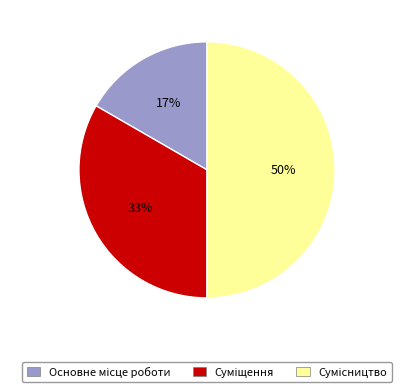

To the nearest percent, what is the difference between the largest and smallest slice percentages?

33%